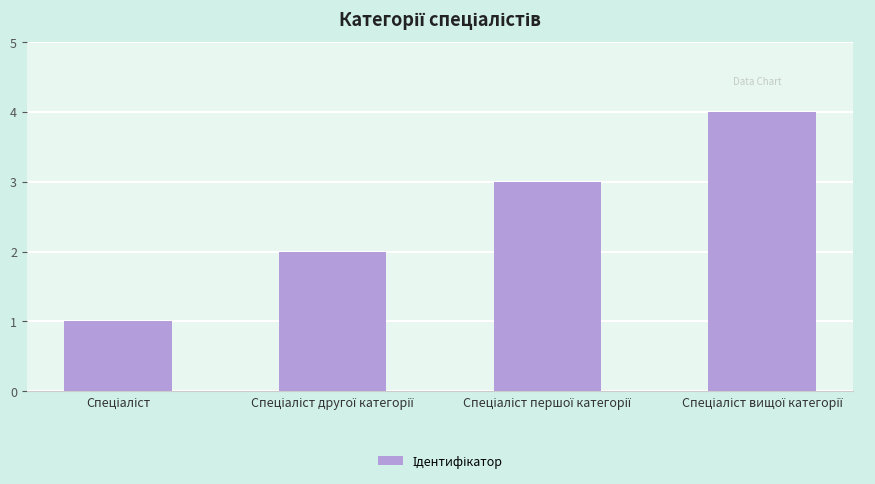

What is the greatest value displayed?

4